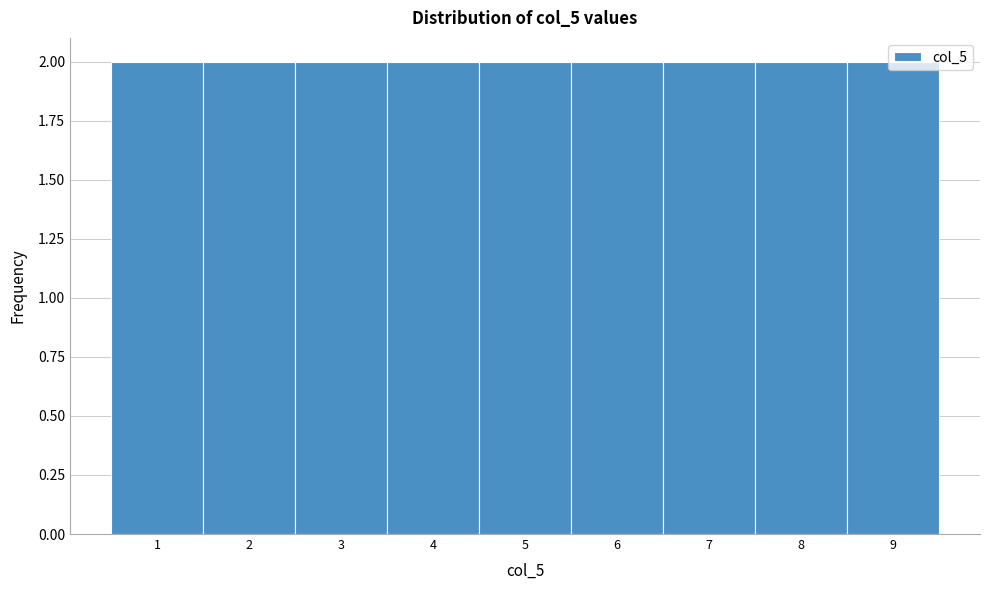

Reading left to right, transcribe this chart: for each bar, give the range it covers on the x-axis and its height. The values are not printed on the chart, so give them approximately, as read against the axis.

0.5 to 1.5: 2
1.5 to 2.5: 2
2.5 to 3.5: 2
3.5 to 4.5: 2
4.5 to 5.5: 2
5.5 to 6.5: 2
6.5 to 7.5: 2
7.5 to 8.5: 2
8.5 to 9.5: 2